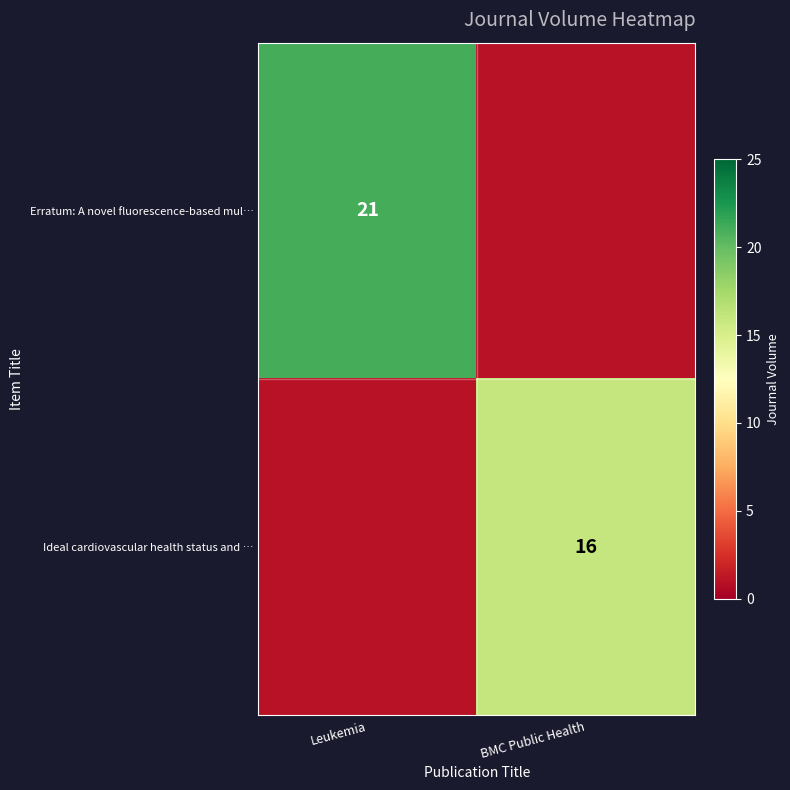

Is the value of Ideal cardiovascular health status and … at BMC Public Health greater than the value of Erratum: A novel fluorescence-based mul… at Leukemia?

No